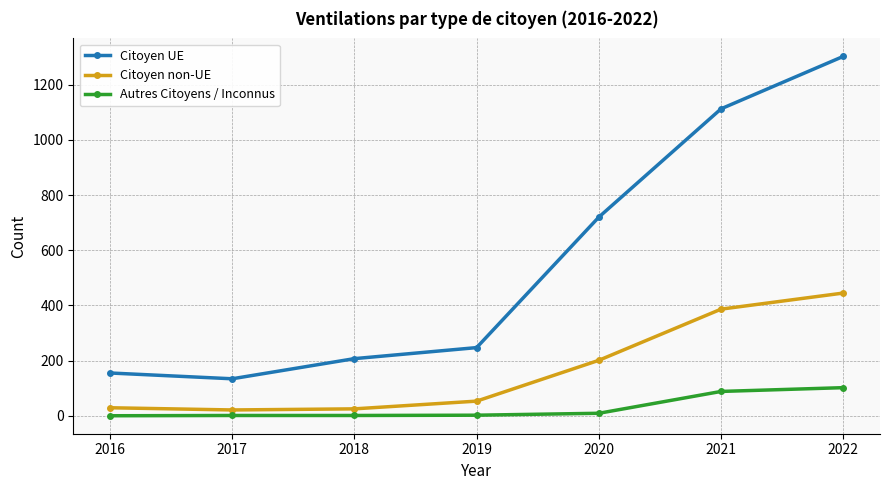

Rank the series by their maximum value, from lowest to highest.

Autres Citoyens / Inconnus, Citoyen non-UE, Citoyen UE